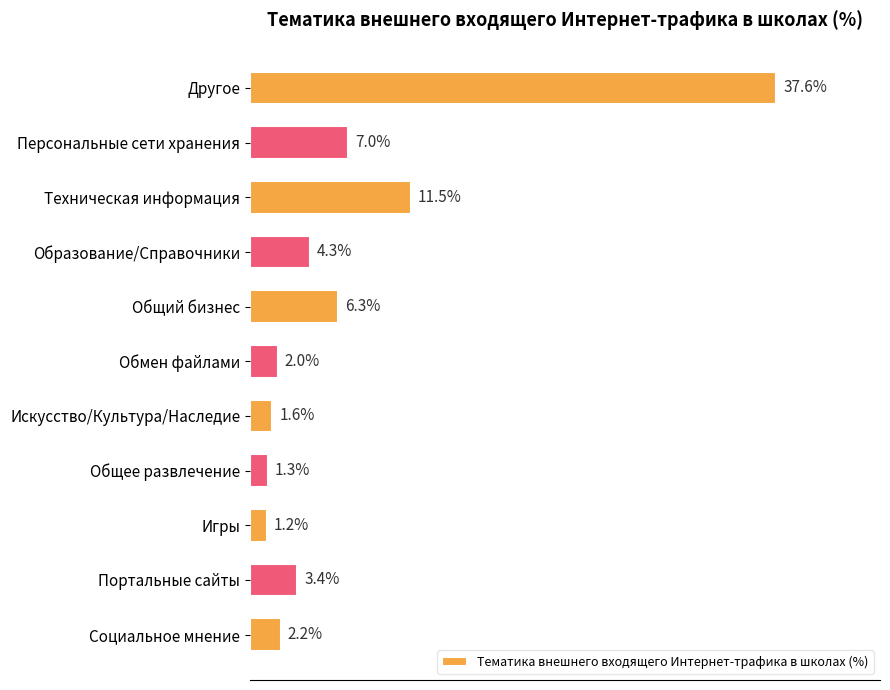

Are the bars horizontal?

Yes